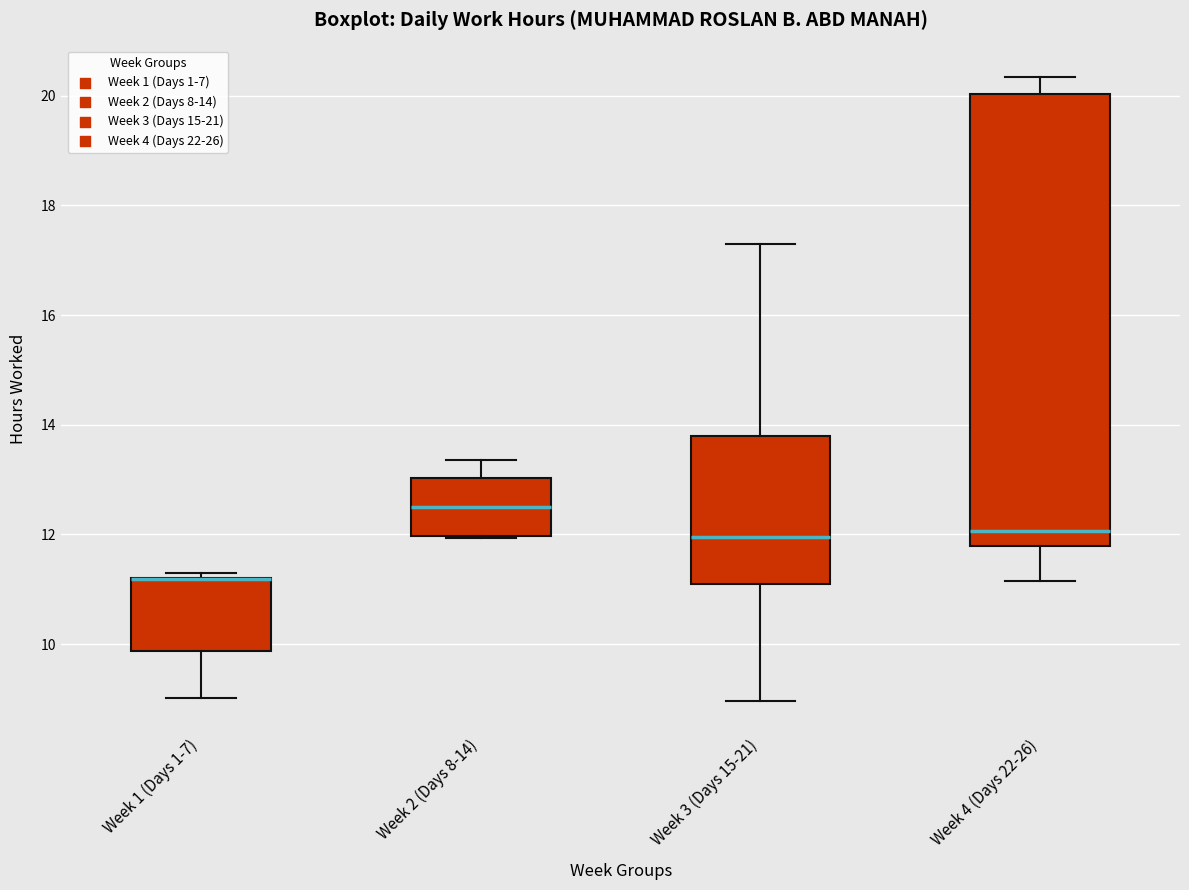

Reading left to right, read every box against the y-axis: the position of its median line, the range the box covers, and the ends of its whiskers. The values are not printed on the chart, so give them approximately, as read against the axis.

Week 1 (Days 1-7): median 11.2 (drawn on the box's upper edge), box 9.8 to 11.2, whiskers 9.0 to 11.4
Week 2 (Days 8-14): median 12.6, box 12.0 to 13.0, whiskers 12.0 to 13.4
Week 3 (Days 15-21): median 12.0, box 11.2 to 13.8, whiskers 9.0 to 17.2
Week 4 (Days 22-26): median 12.0, box 11.8 to 20.0, whiskers 11.2 to 20.4